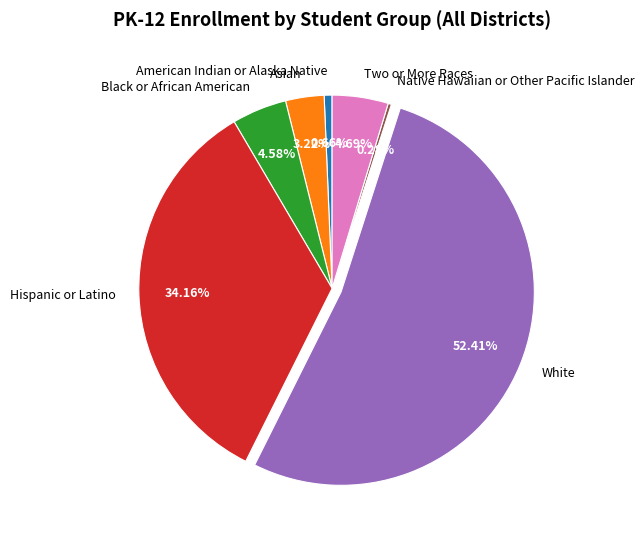

Which slice is the largest?

White